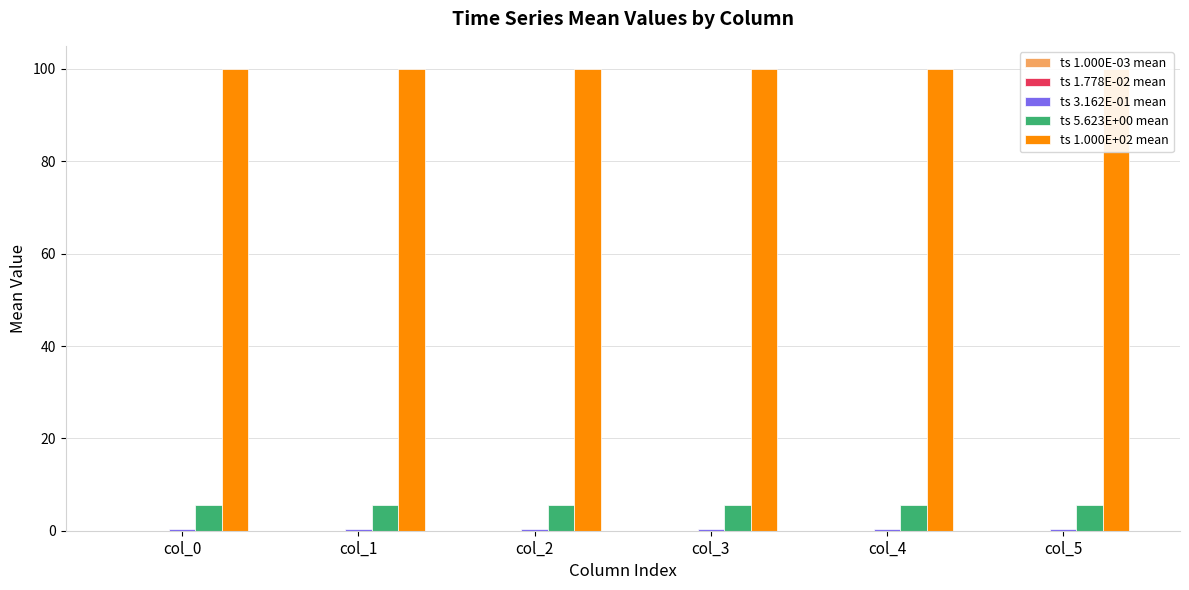

Are the bars horizontal?

No